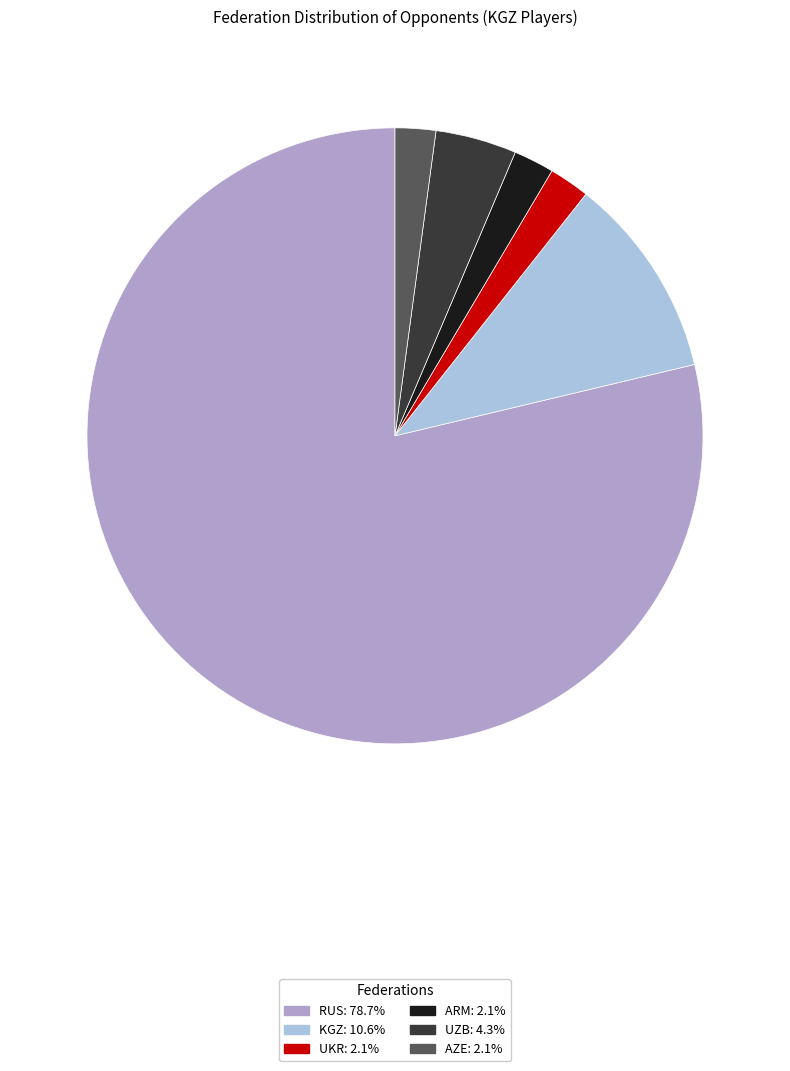

True or false: RUS accounts for 79% of the total.

True